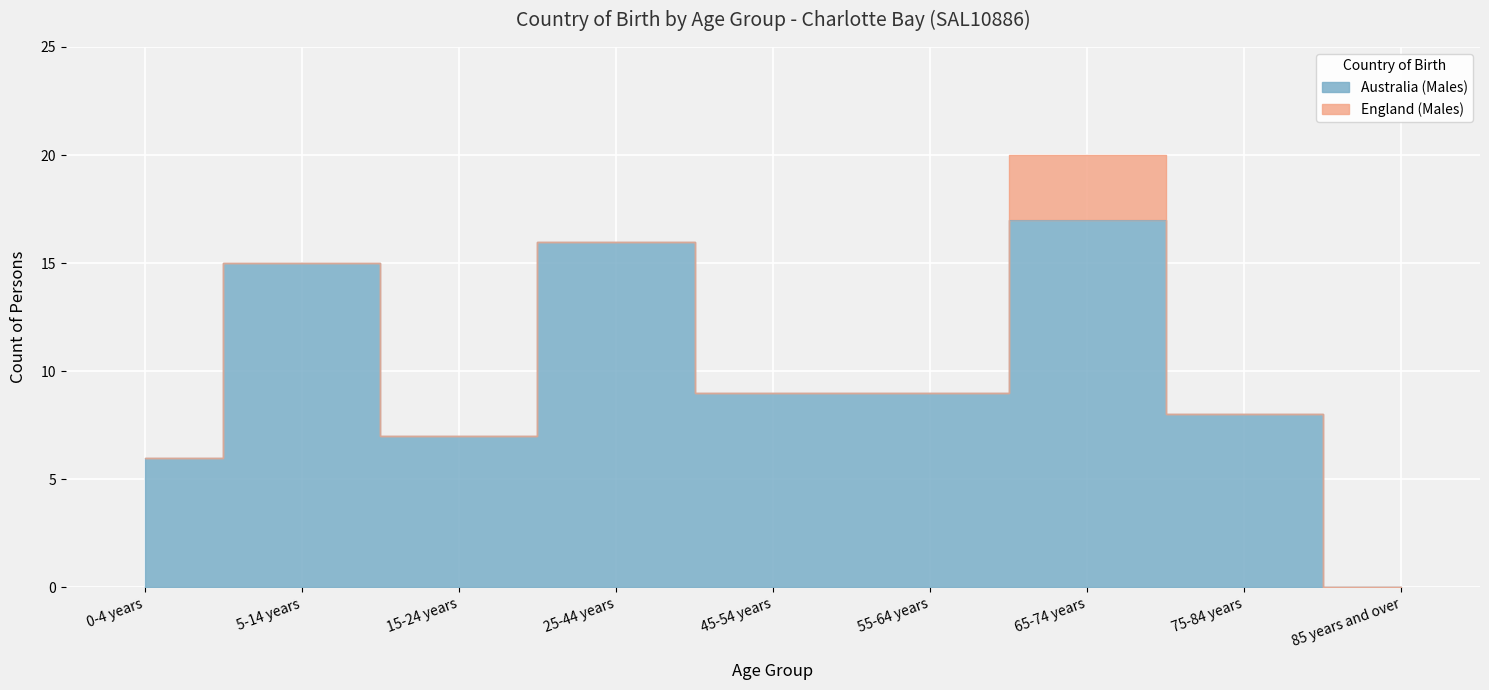

Which label corresponds to the smallest value in the chart?

85 years and over